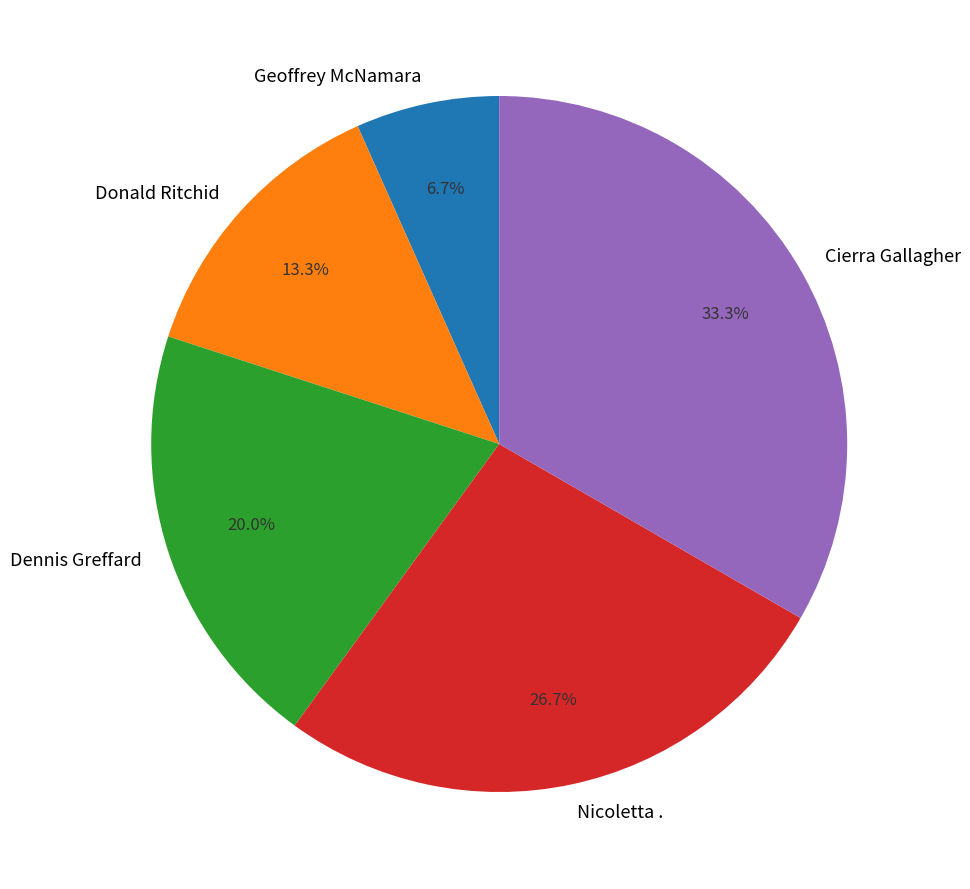

Combined, do Nicoletta . and Cierra Gallagher account for over 50%?

Yes